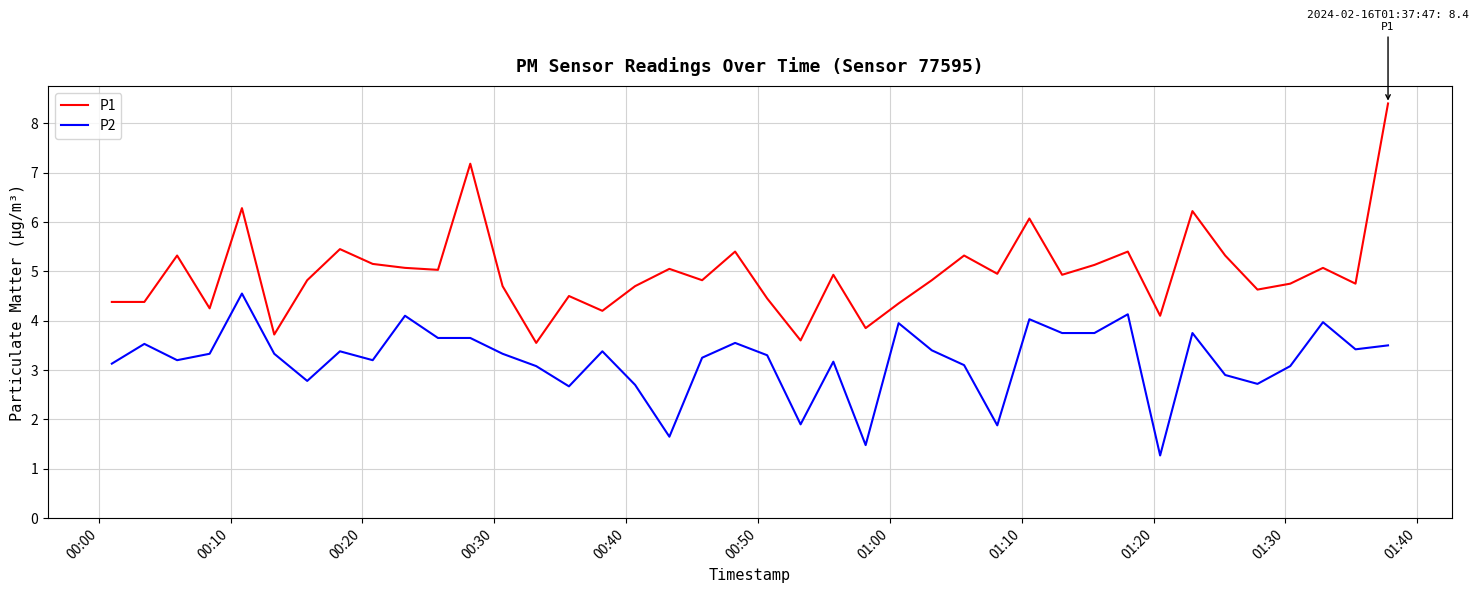

What is the minimum value shown in the chart?

1.3